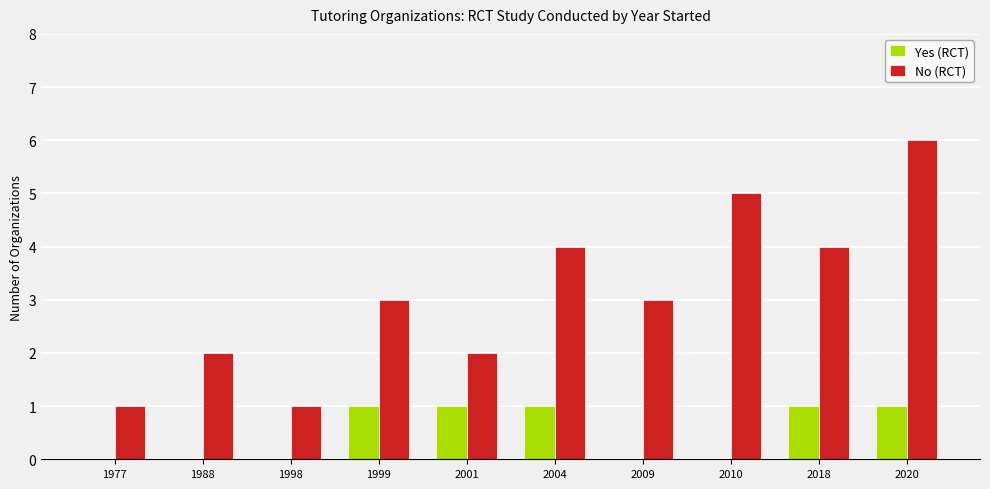

Are the bars horizontal?

No